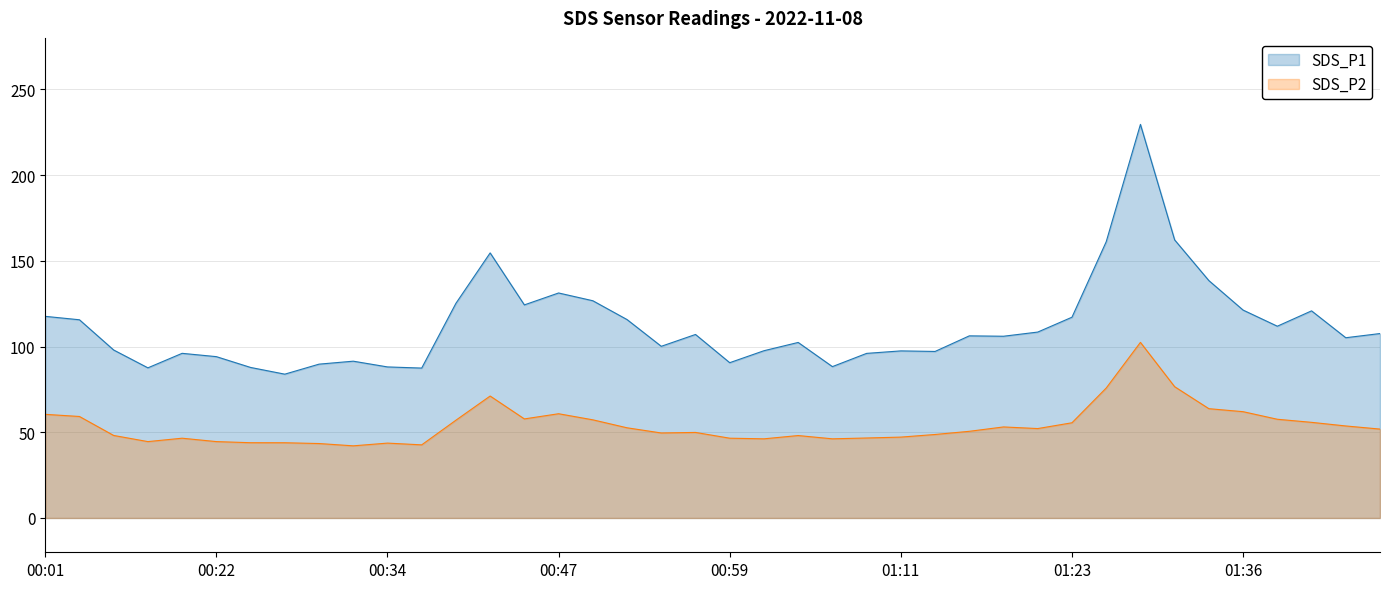

Reading right to left, what are all the values shown in this chart?

SDS_P1: 01:46=107.6	01:43=105.1	01:41=120.8	01:38=111.8	01:36=121.2	01:33=138.4	01:31=162.2	01:28=229.6	01:26=161.1	01:23=117.1	01:21=108.4	01:18=106.0	01:16=106.2	01:13=97.1	01:11=97.5	01:09=96.0	01:06=88.3	01:04=102.4	01:01=97.5	00:59=90.6	00:56=107.0	00:54=100.1	00:51=115.7	00:49=126.7	00:47=131.2	00:44=124.3	00:42=154.6	00:39=125.2	00:37=87.4	00:34=88.1	00:32=91.5	00:29=89.7	00:27=83.9	00:24=87.8	00:22=94.1	00:19=96.0	00:17=87.6	00:15=98.0	00:04=115.6	00:01=117.6
SDS_P2: 01:46=51.9	01:43=53.7	01:41=55.8	01:38=57.6	01:36=62.0	01:33=63.8	01:31=76.6	01:28=102.4	01:26=75.8	01:23=55.5	01:21=52.1	01:18=53.1	01:16=50.5	01:13=48.7	01:11=47.2	01:09=46.6	01:06=46.2	01:04=48.1	01:01=46.2	00:59=46.5	00:56=49.9	00:54=49.6	00:51=52.6	00:49=57.2	00:47=60.8	00:44=57.8	00:42=71.1	00:39=57.0	00:37=42.6	00:34=43.7	00:32=42.1	00:29=43.4	00:27=43.9	00:24=43.9	00:22=44.5	00:19=46.5	00:17=44.5	00:15=48.1	00:04=59.2	00:01=60.5